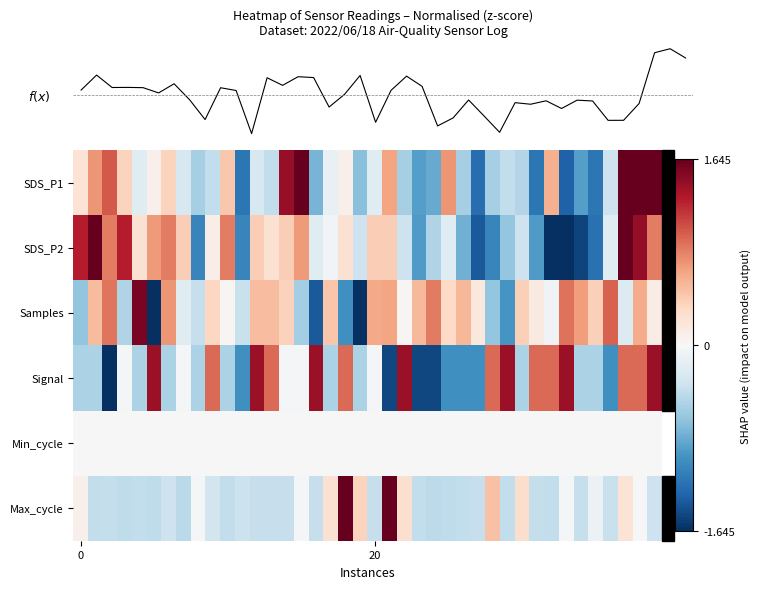

What is the smallest value displayed?

-1.6